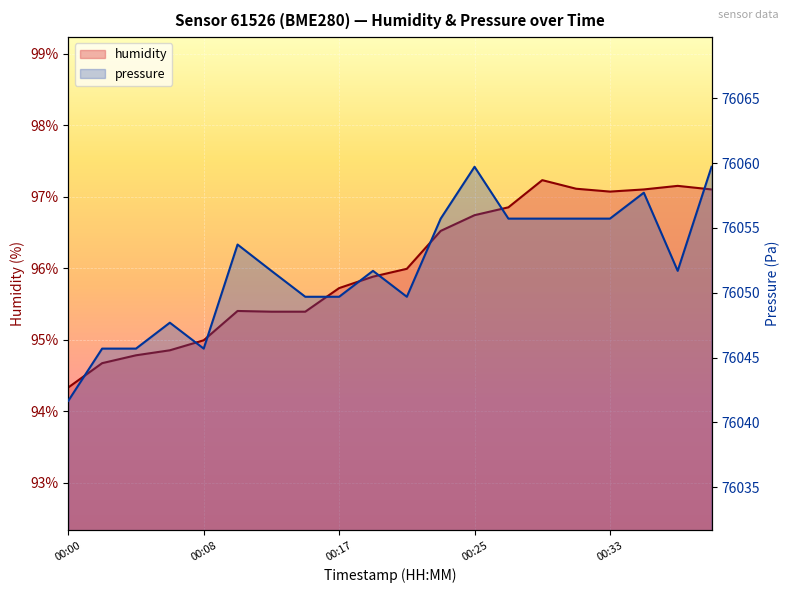

True or false: humidity and pressure intersect in this chart.

False